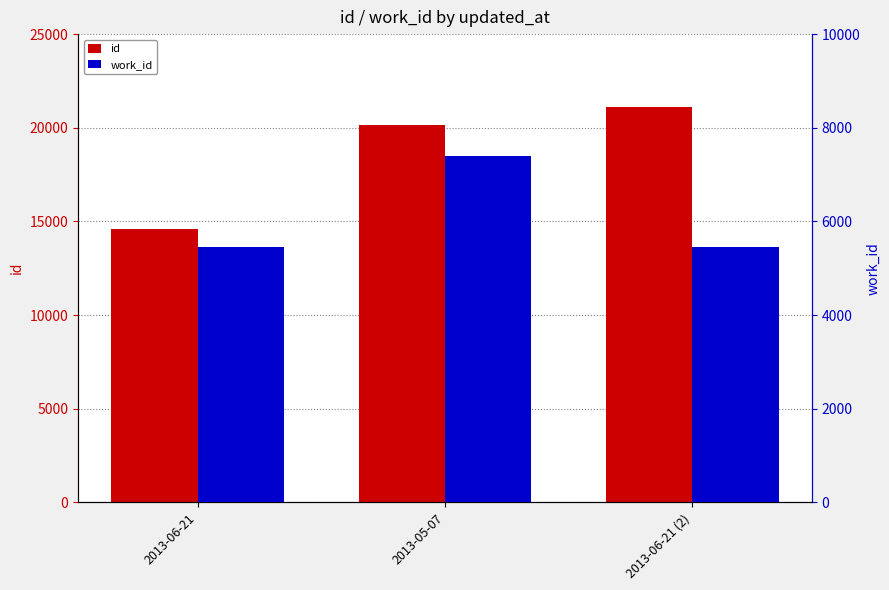

At which label does work_id reach its minimum?

2013-06-21